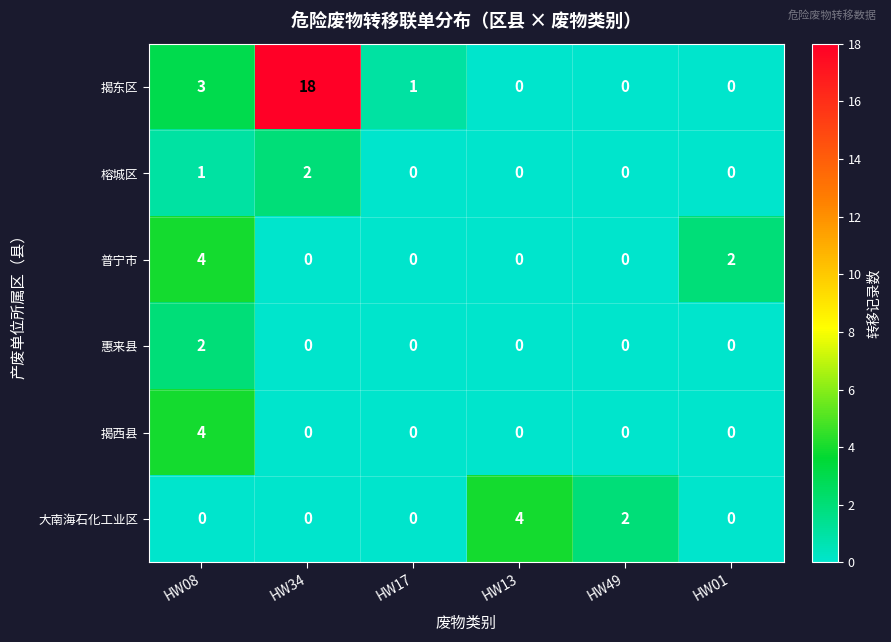

What is the total value across all series at HW08?

14